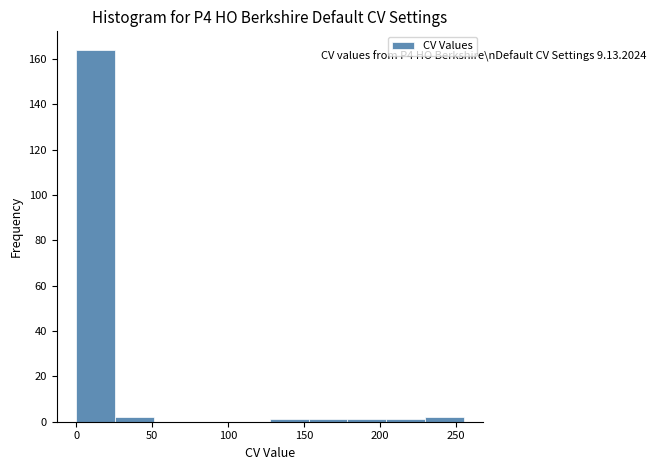

Over which range of the x-axis is the bar tallest?

0.0 to 25.5